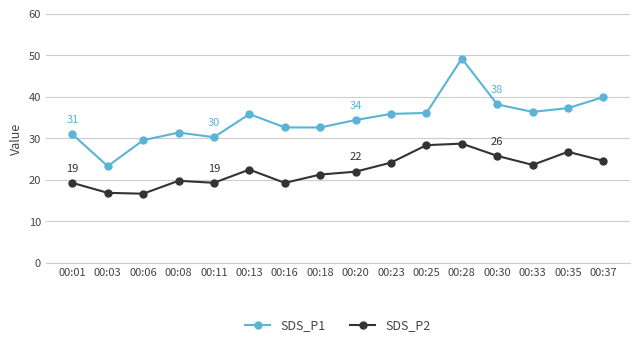

True or false: SDS_P1 and SDS_P2 cross at least once.

False